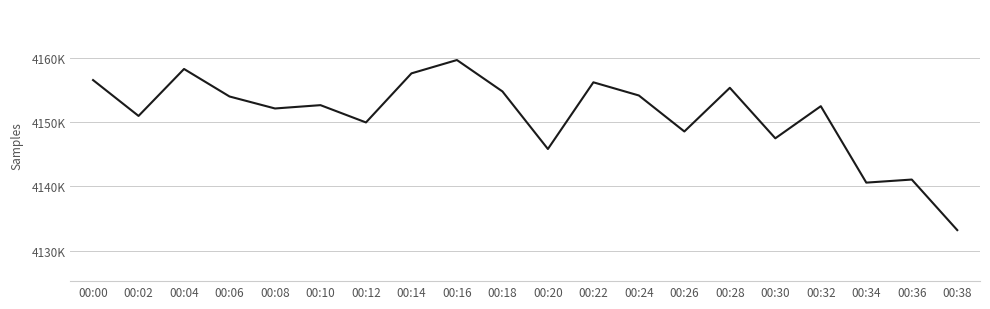

The chart shows a value of 2583980 at 00:12. True or false?

False